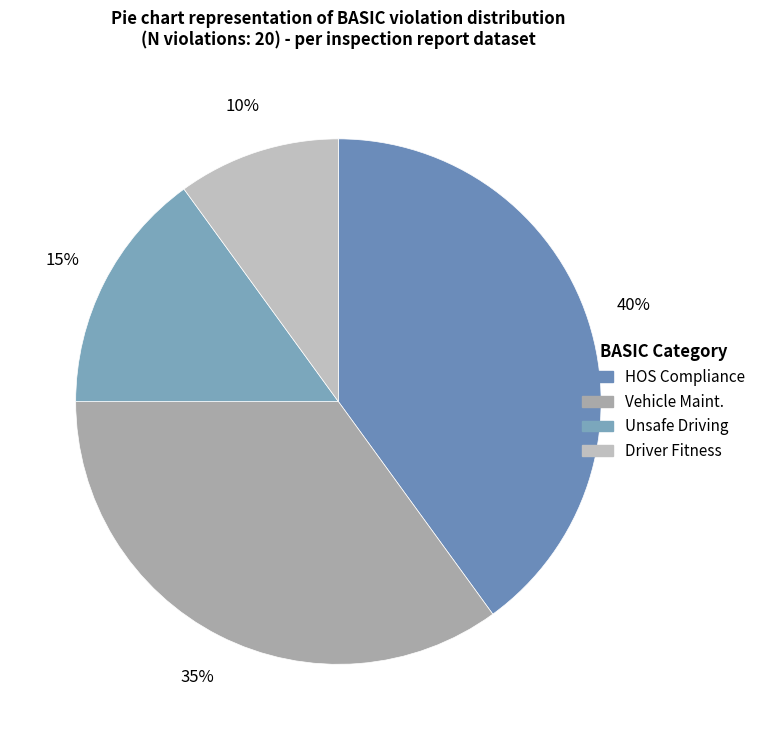

What percentage do HOS Compliance and Unsafe Driving together represent?

55.0%